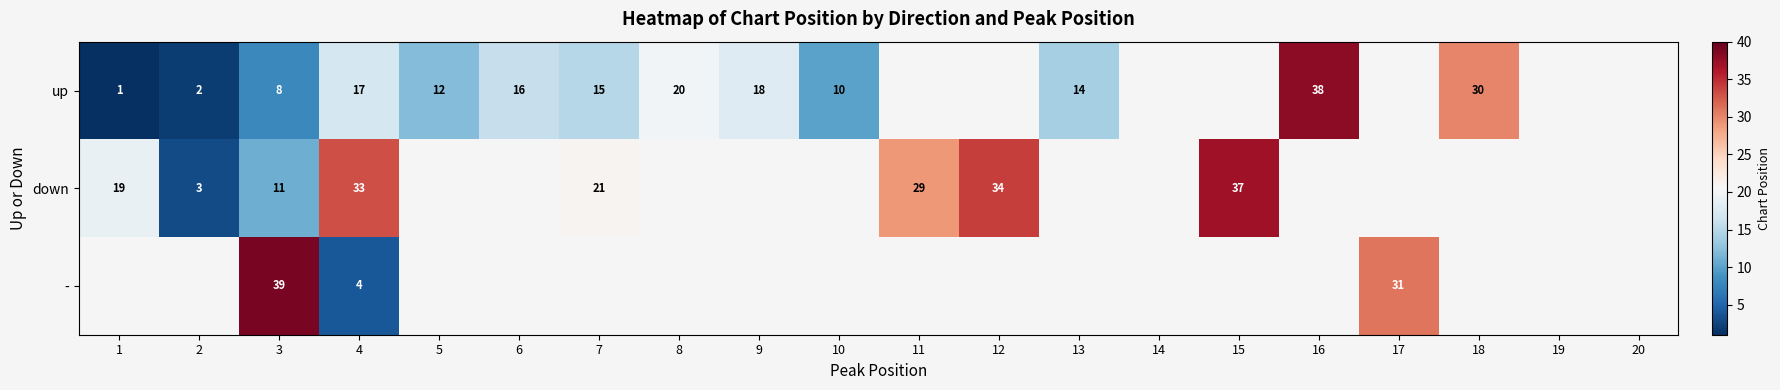

Between 6 and 1, which is larger?

6